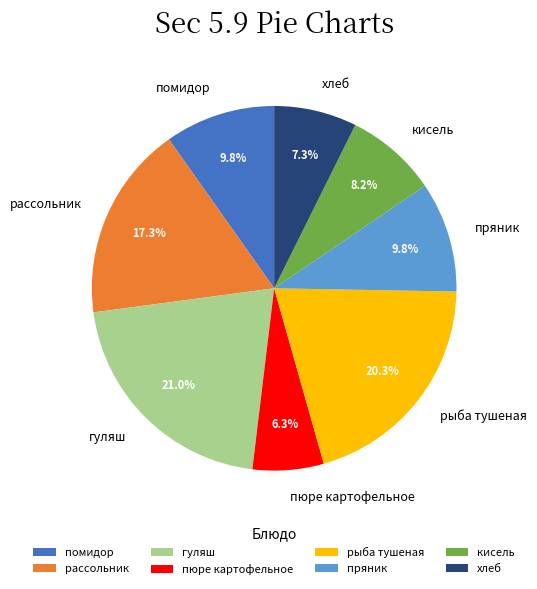

True or false: кисель accounts for 1% of the total.

False